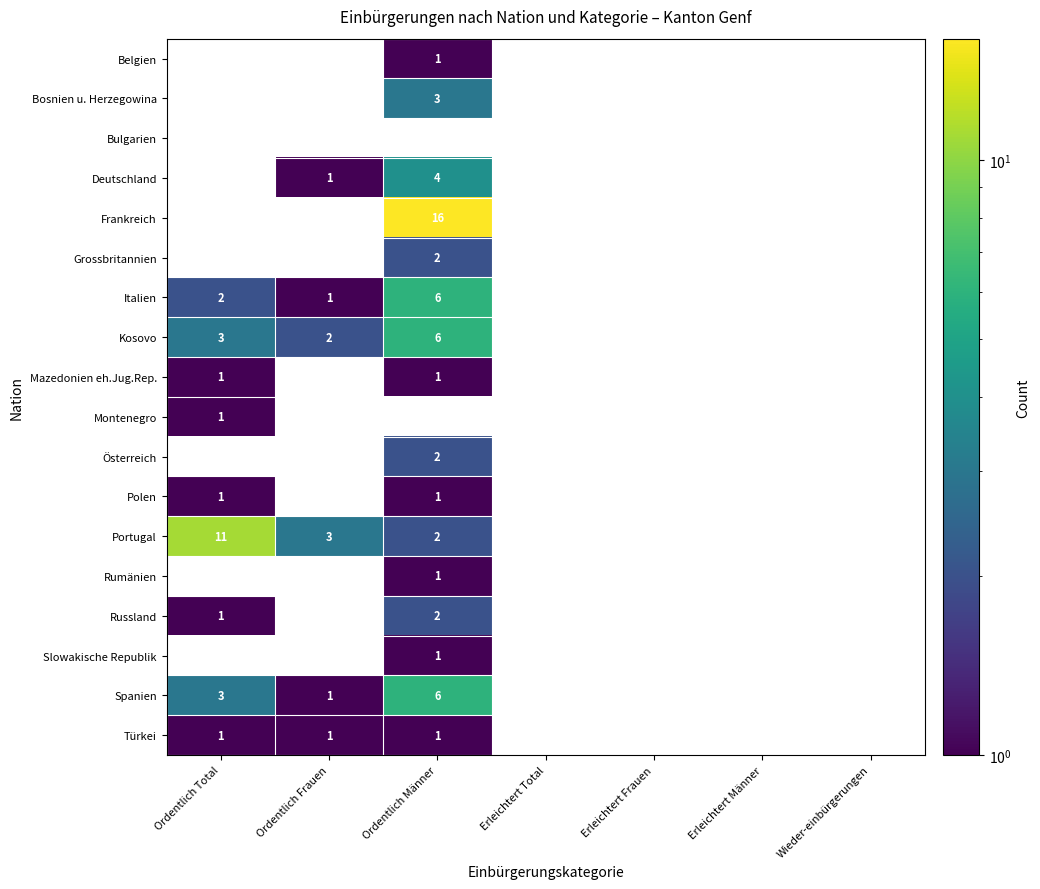

Is it true that Slowakische Republik equals 1 at Ordentlich Männer?

True